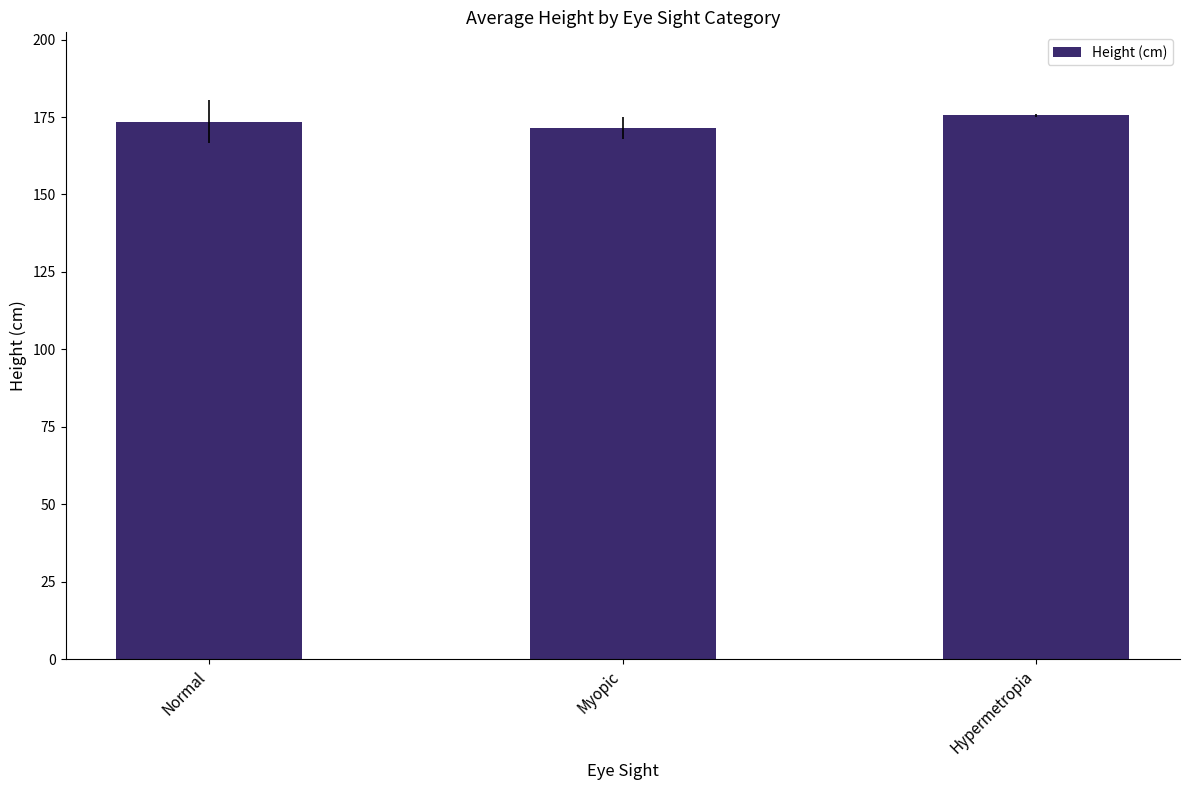

What is the change in value from Myopic to Hypermetropia?

+4.0